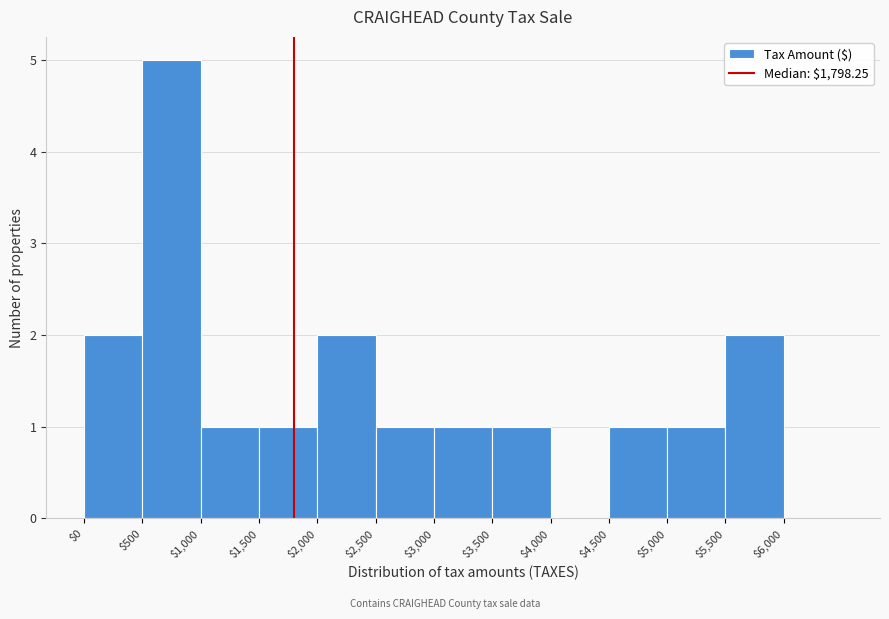

What is the height of the bar covering 1500 to 2000 on the x-axis? The values are not printed on the chart, so give them approximately, as read against the axis.

1